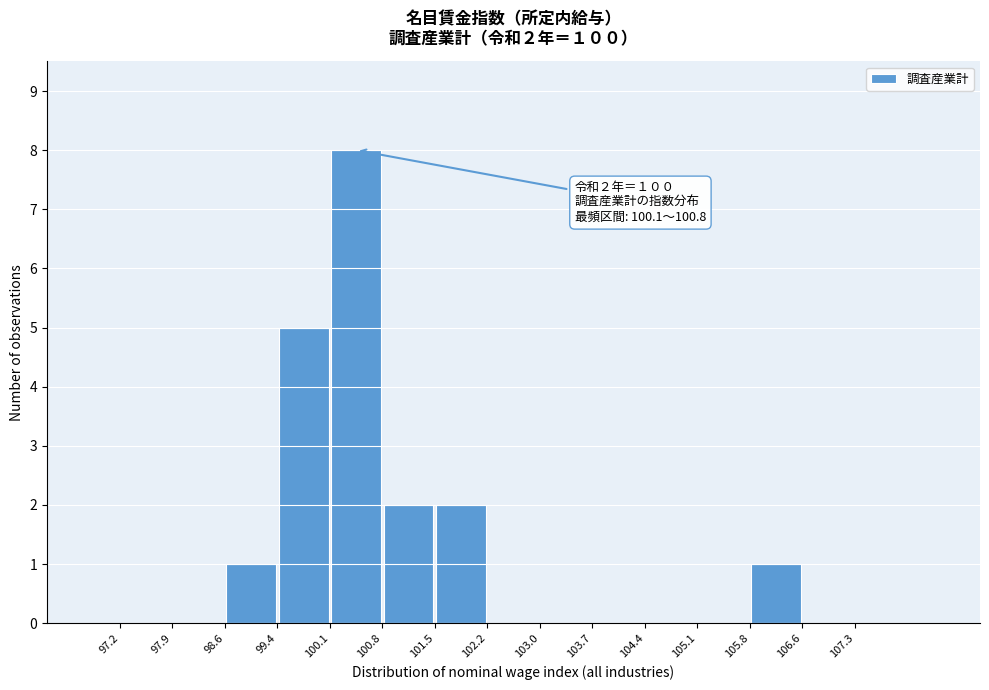

Over which range of the x-axis is the bar tallest?

100.08 to 100.80